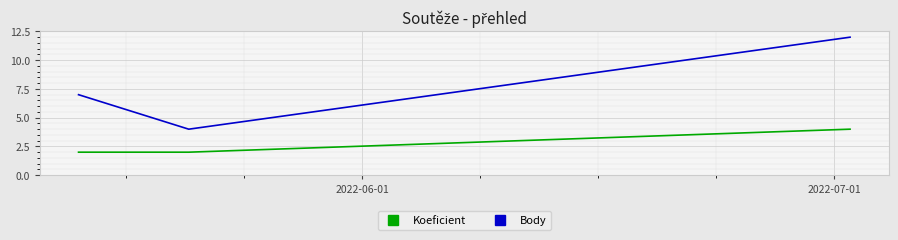

How many categories are shown in the chart?

3